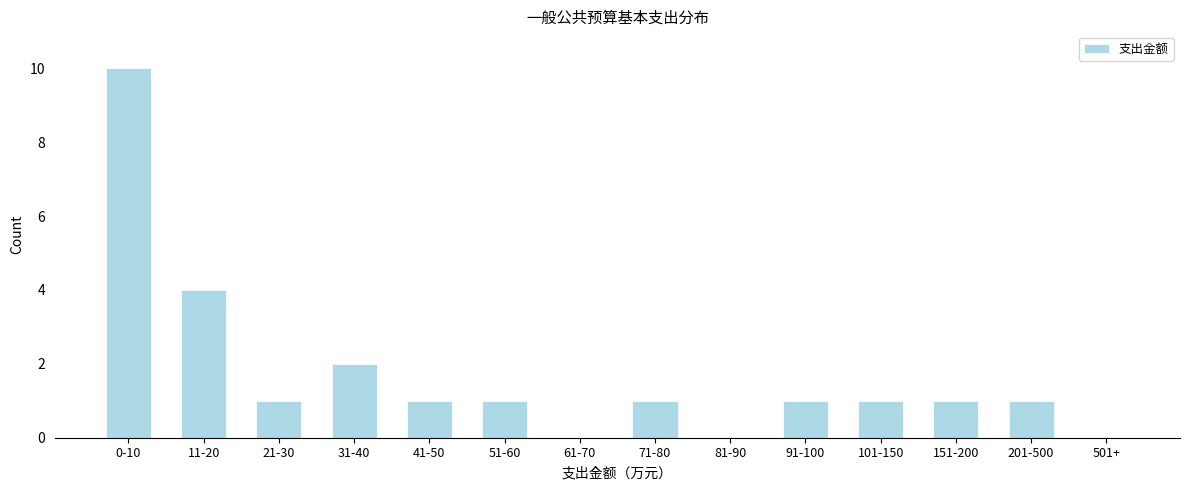

Reading left to right, transcribe all the data shown in this chart.

0-10=10	11-20=4	21-30=1	31-40=2	41-50=1	51-60=1	61-70=0	71-80=1	81-90=0	91-100=1	101-150=1	151-200=1	201-500=1	501+=0